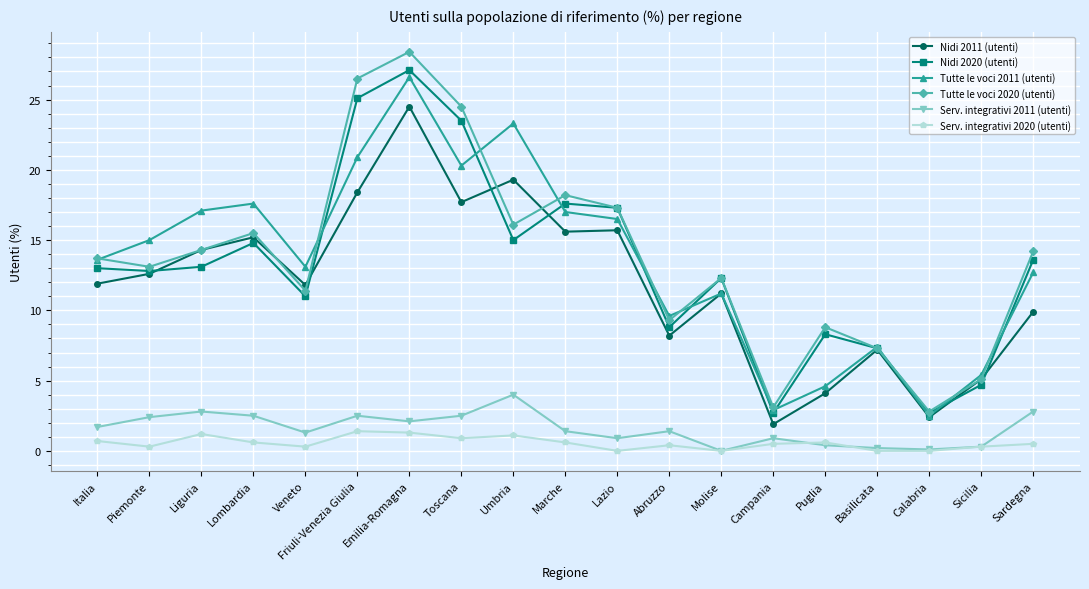

What position from the right is Campania?

6